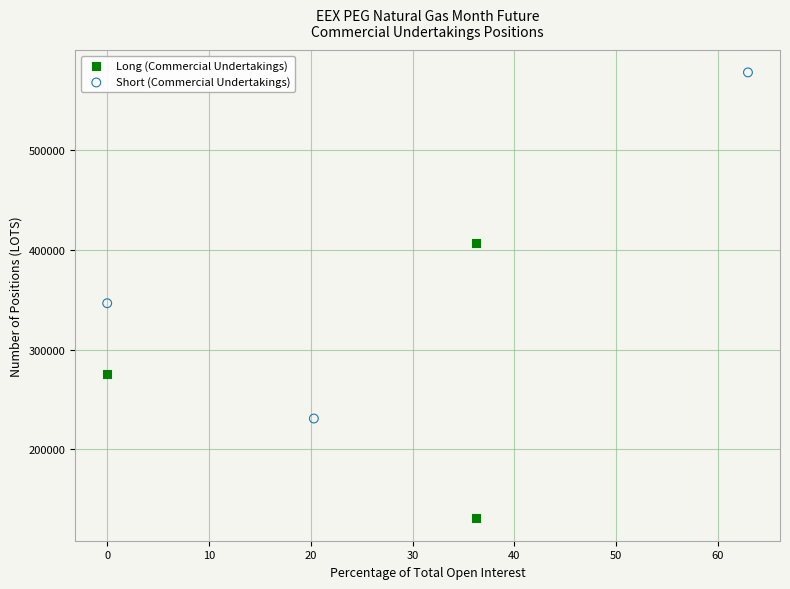

Which series reaches the maximum Y coordinate?

Short (Commercial Undertakings)